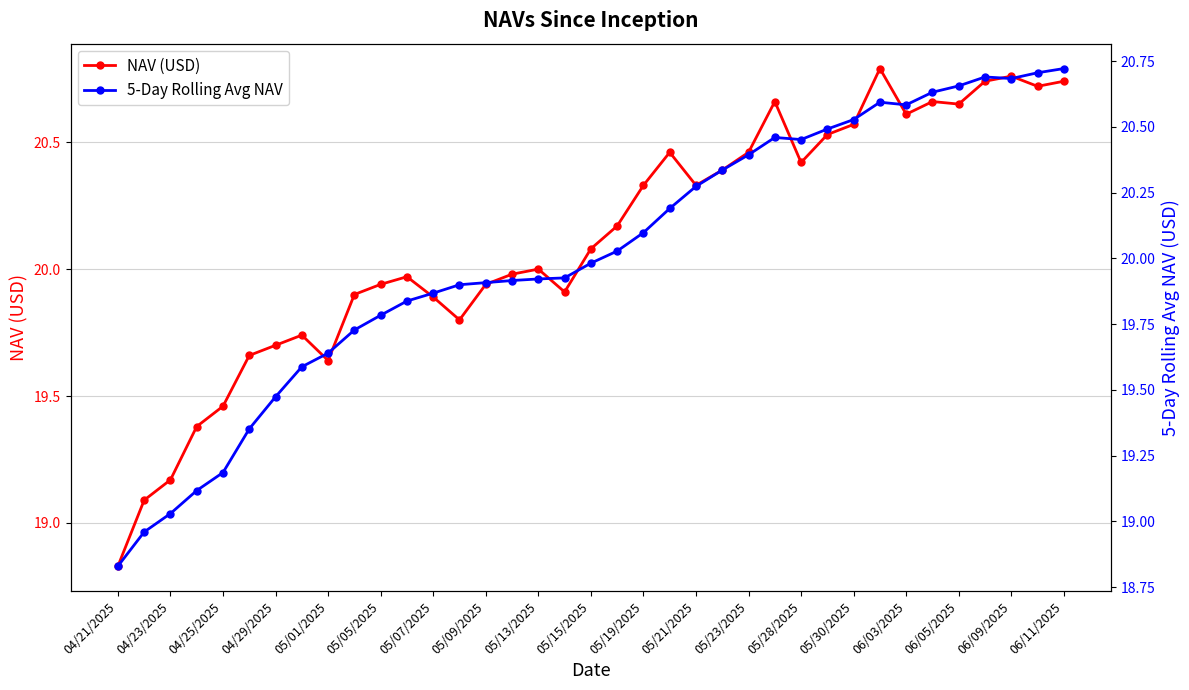

What is the difference between the maximum and minimum values in the NAV (USD) series?

2.0